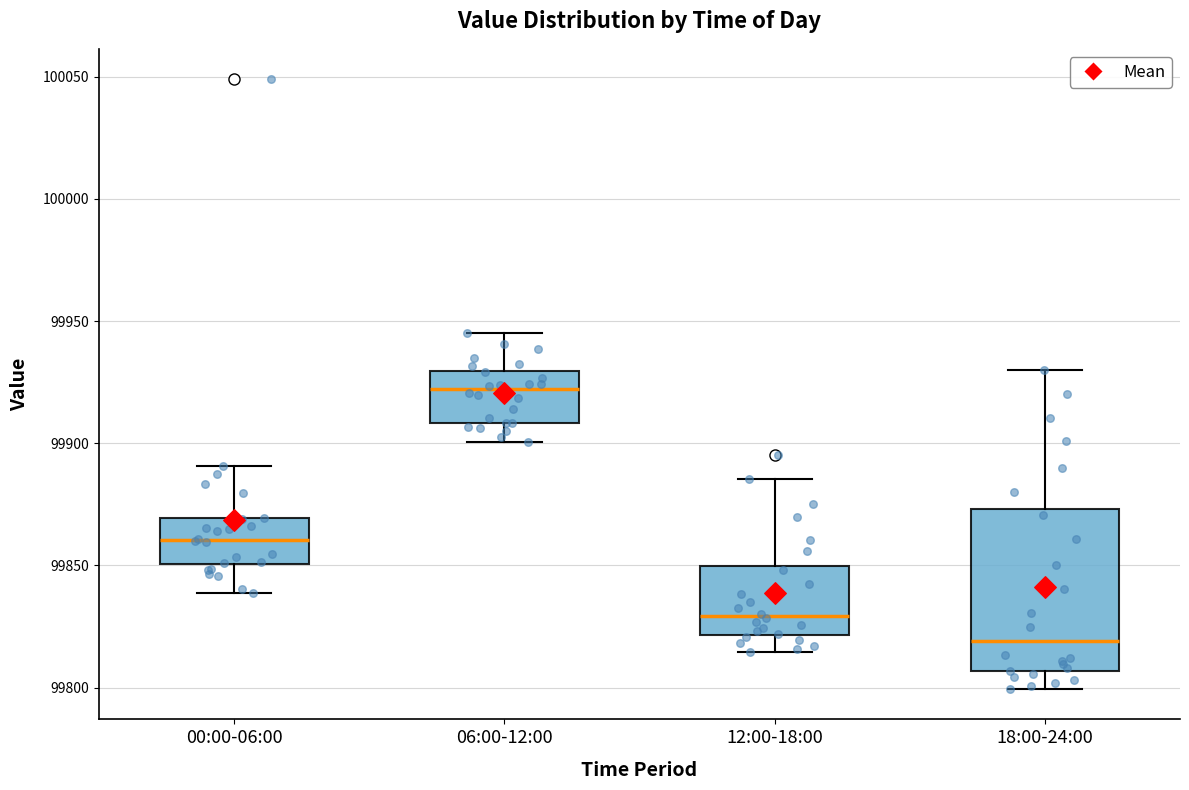

Reading left to right, transcribe this box plot: for each box, give where its median line is, the range the box spans, and where its two whiskers end, as read against the y-axis. The values are not printed on the chart, so give them approximately, as read against the axis.

00:00-06:00: median 99860, box 99850 to 99870, whiskers 99840 to 99890
06:00-12:00: median 99920, box 99910 to 99930, whiskers 99900 to 99945
12:00-18:00: median 99830, box 99820 to 99850, whiskers 99815 to 99885
18:00-24:00: median 99820, box 99805 to 99875, whiskers 99800 to 99930